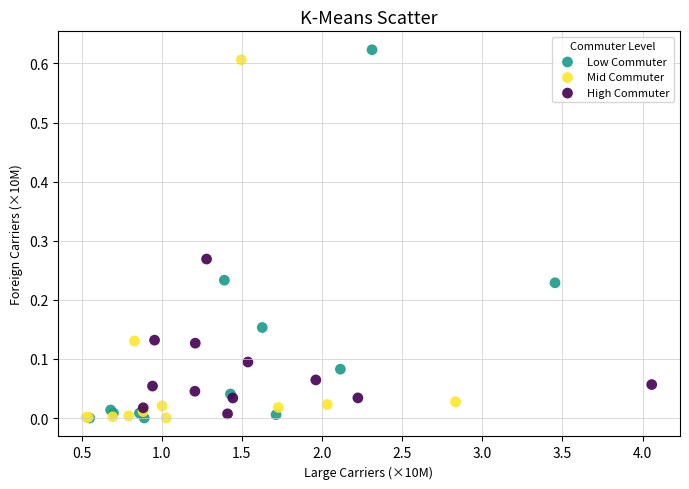

Which series has the largest Y range (max minus min)?

Low Commuter